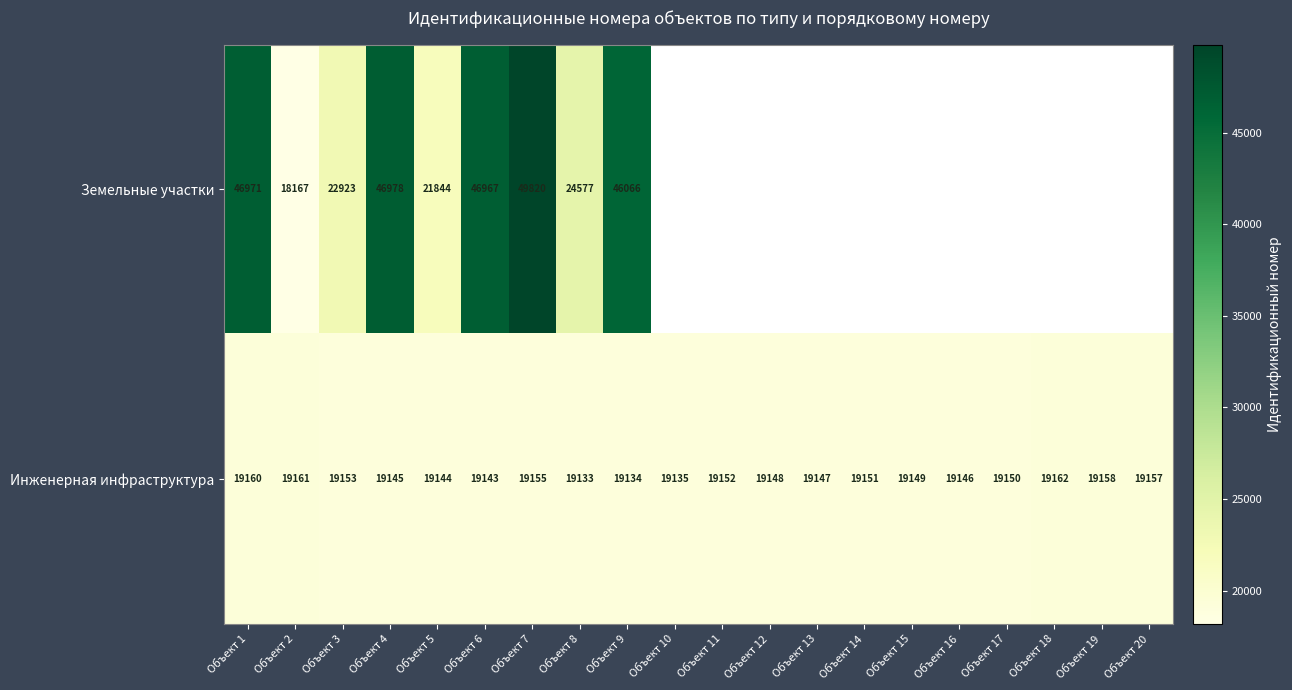

List the labels in order of Инженерная инфраструктура value, largest first.

Объект 18, Объект 2, Объект 1, Объект 19, Объект 20, Объект 7, Объект 3, Объект 11, Объект 14, Объект 17, Объект 15, Объект 12, Объект 13, Объект 16, Объект 4, Объект 5, Объект 6, Объект 10, Объект 9, Объект 8